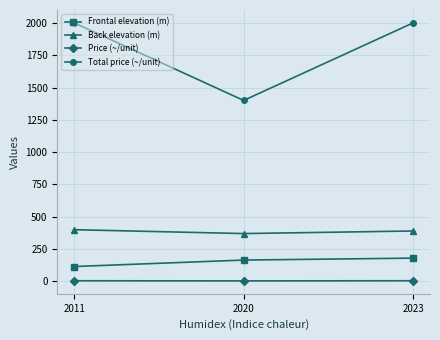

Which series has the largest range (max minus min)?

Total price (~/unit)